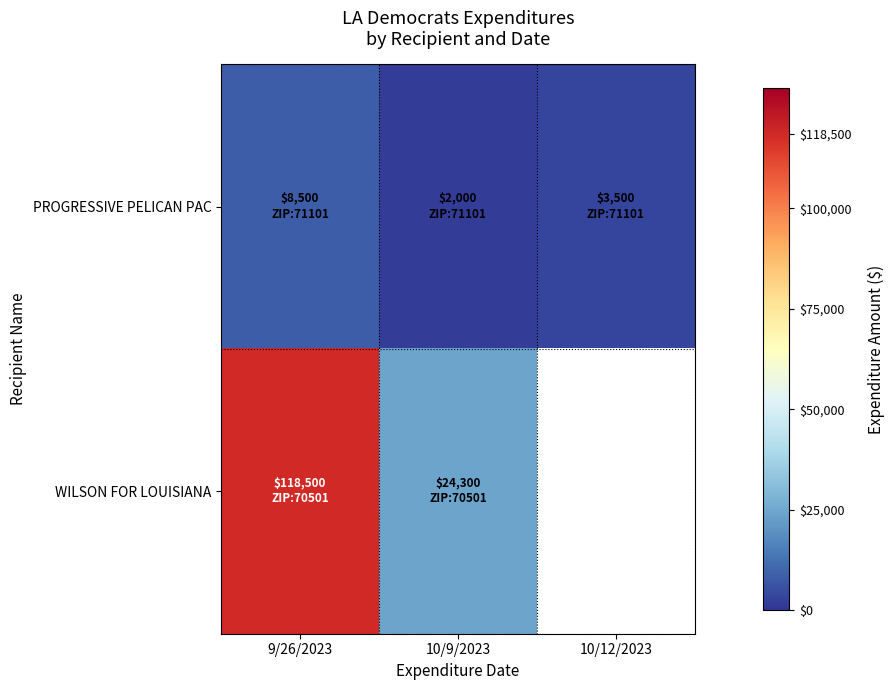

Which series has the largest total across all categories?

WILSON FOR LOUISIANA